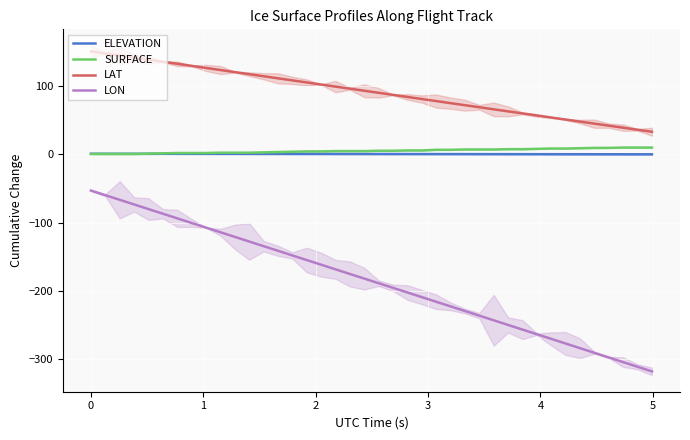

True or false: LAT and ELEVATION cross at least once.

False